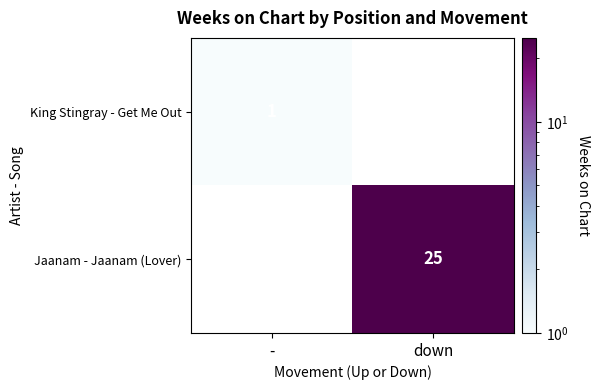

What is the difference between the highest and lowest values at down?

25